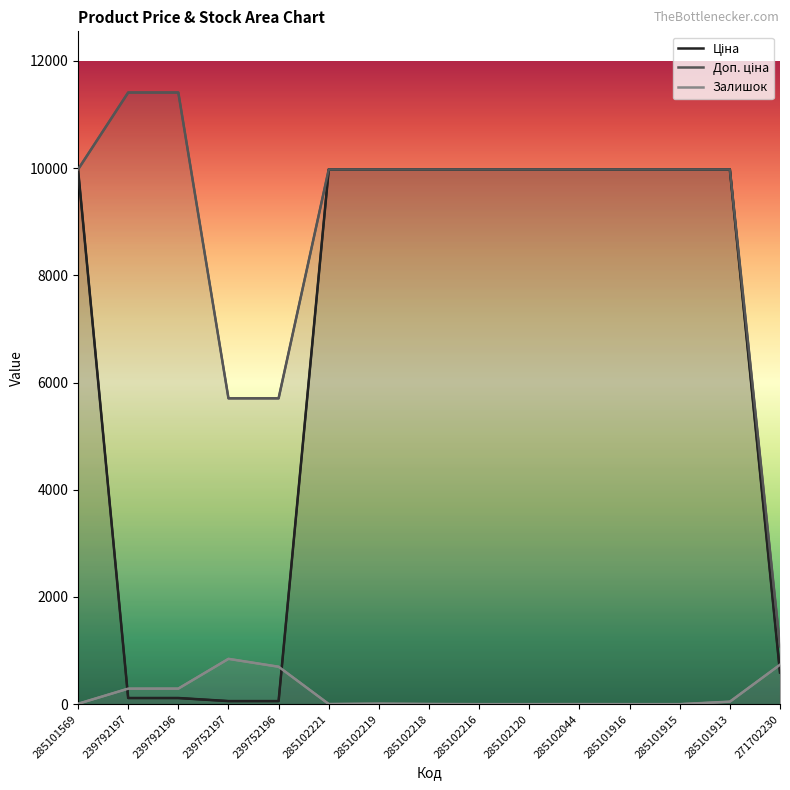

At how many categories does at least one series exceed 1897?

14